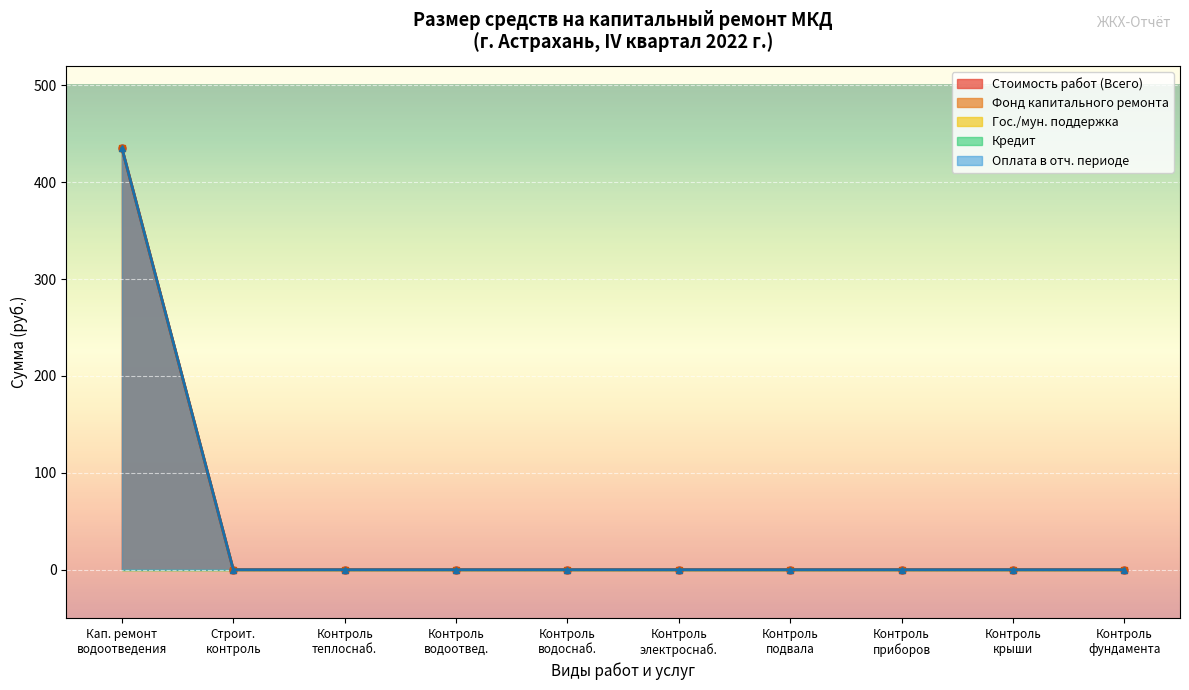

Which series has the widest spread of values?

Стоимость работ (Всего)